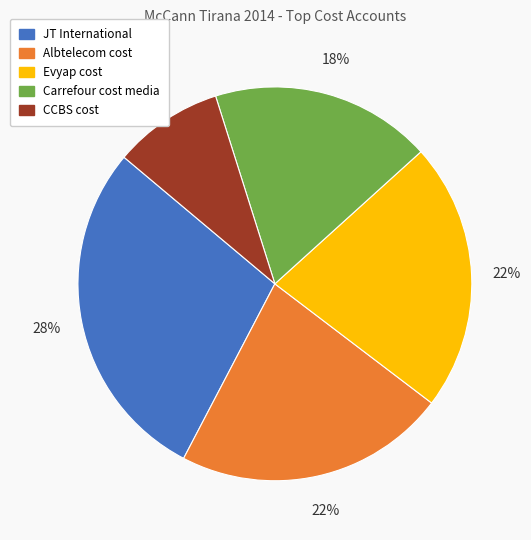

The Albtelecom cost slice represents 14% of the pie. True or false?

False